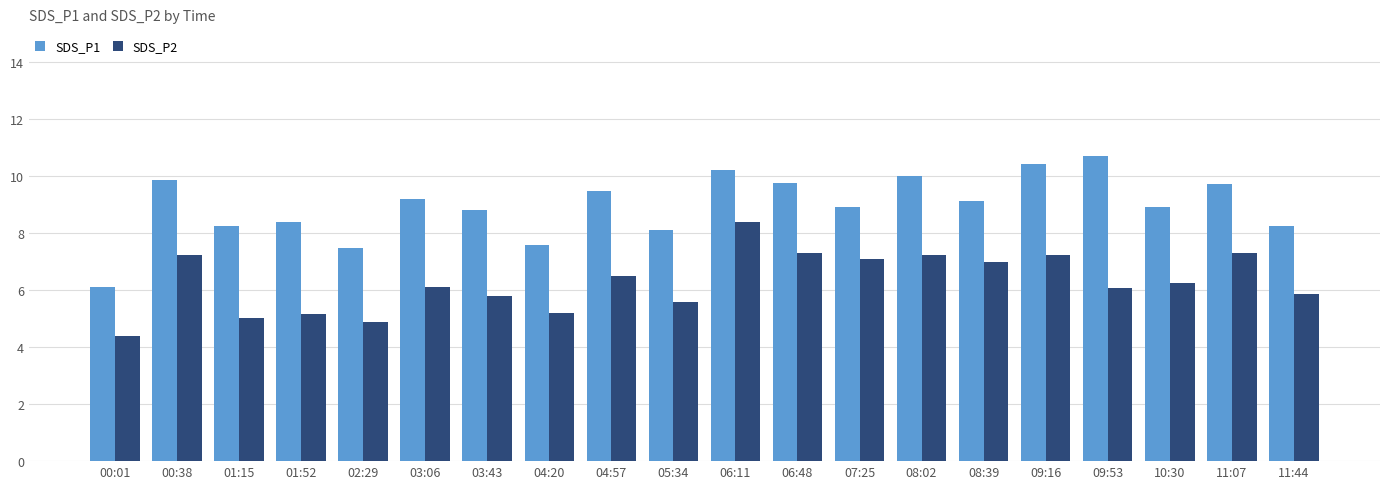

At which label does SDS_P2 reach its peak?

06:11